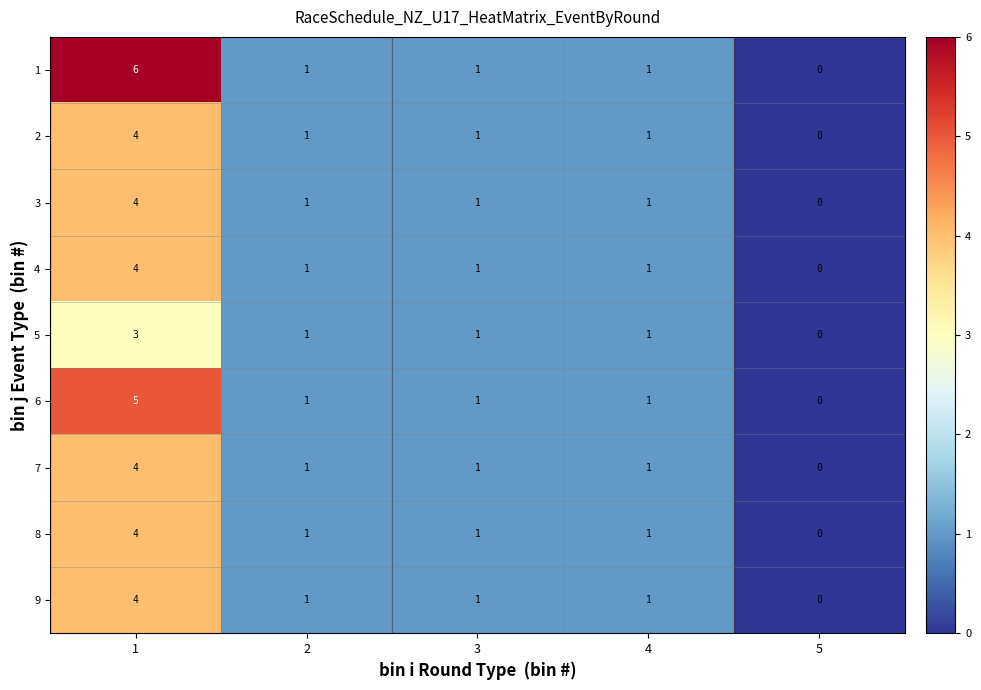

What is the difference between the maximum and minimum values in the 4 series?

4